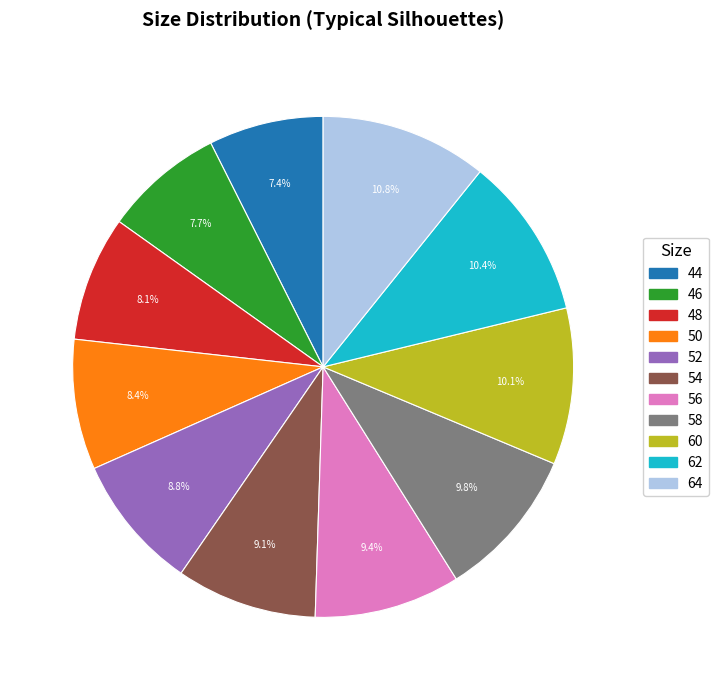

Does any single category account for the majority?

No